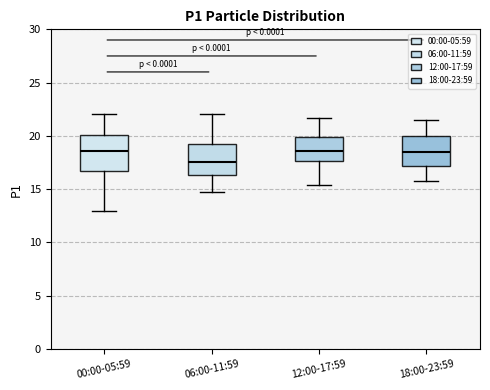

Reading left to right, transcribe this box plot: for each box, give where its median line is, the range the box spans, and where its two whiskers end, as read against the y-axis. The values are not printed on the chart, so give them approximately, as read against the axis.

00:00-05:59: median 18.5, box 16.5 to 20.0, whiskers 13.0 to 22.0
06:00-11:59: median 17.5, box 16.5 to 19.0, whiskers 14.5 to 22.0
12:00-17:59: median 18.5, box 17.5 to 20.0, whiskers 15.5 to 21.5
18:00-23:59: median 18.5, box 17.0 to 20.0, whiskers 15.5 to 21.5